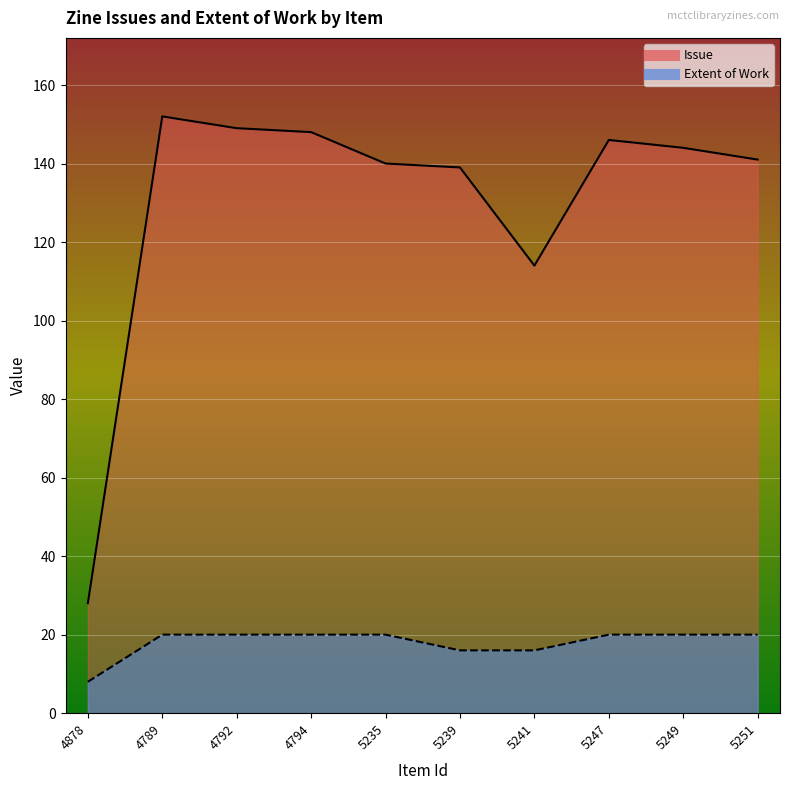

What is the difference between the highest and lowest values at 5247?

126